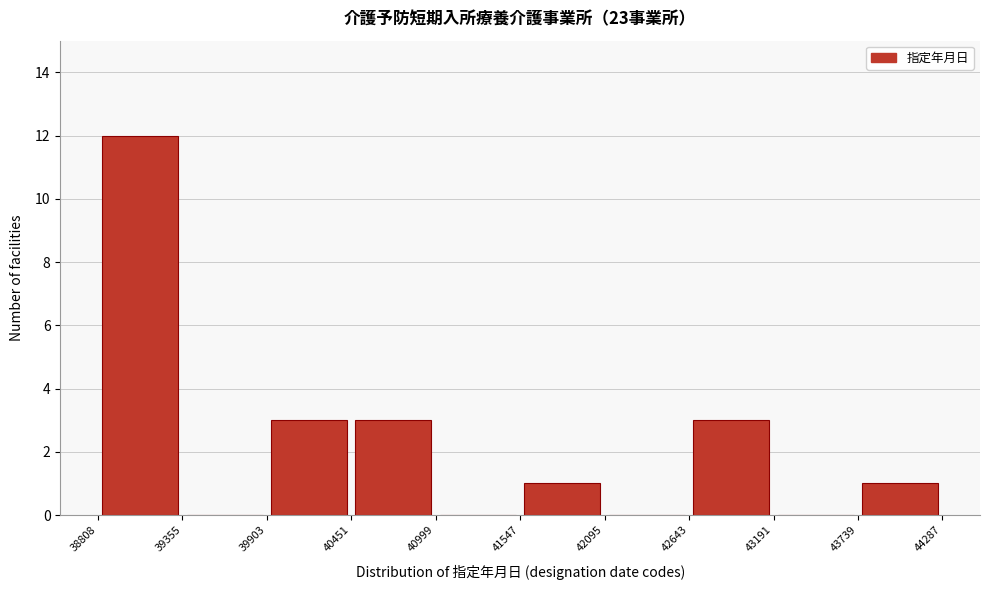

Over which range of the x-axis is the bar tallest?

38808 to 39355